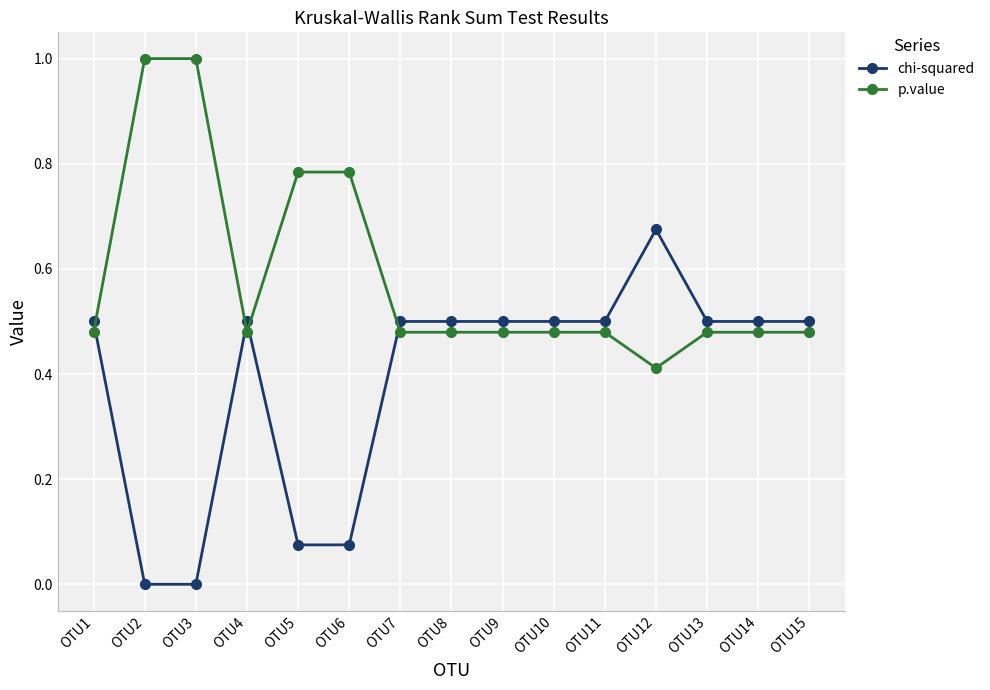

The chi-squared series shows 0.5 at OTU15. True or false?

True